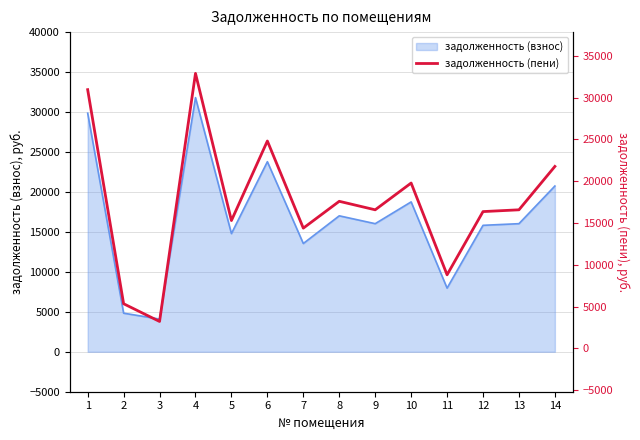

What is the minimum value shown in the chart?

3229.8